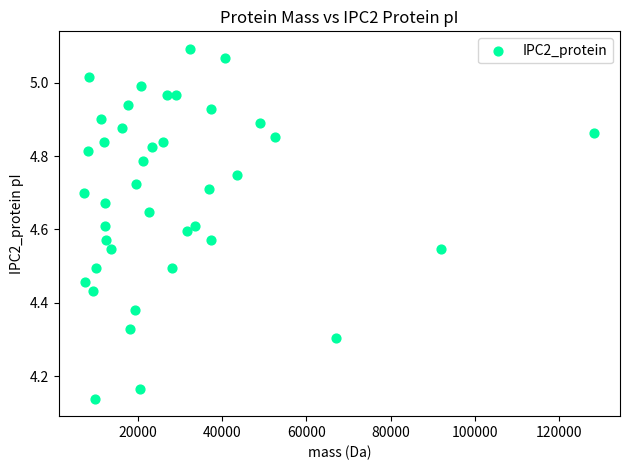

What is the range of Y values (max minus min)?

1.0